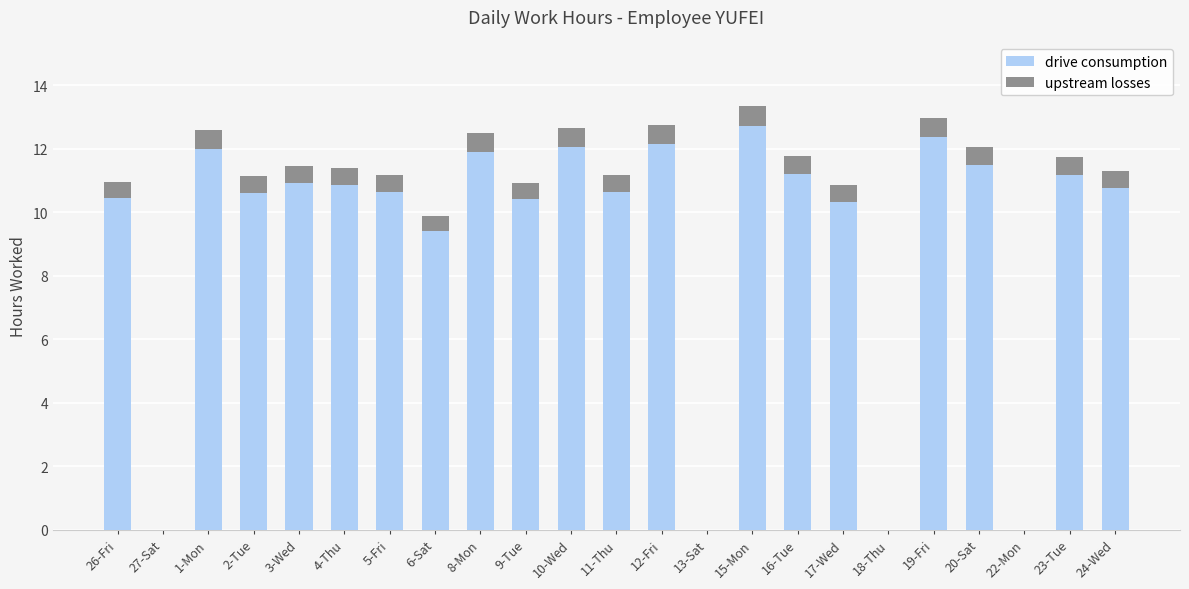

Which category has the highest value in the drive consumption series?

15-Mon